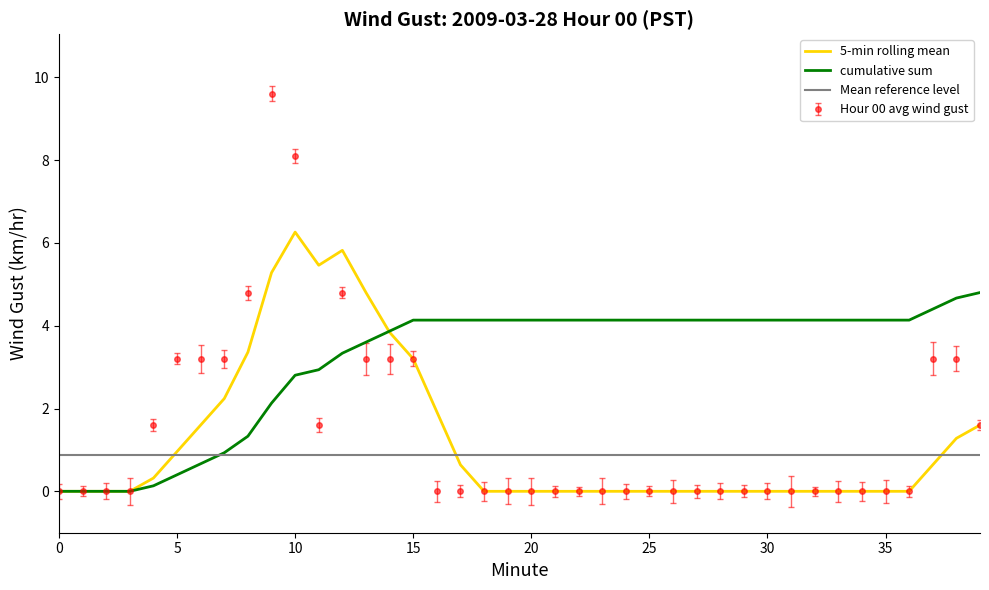

How many intersections are there between Hour 00 avg wind gust and cumulative sum?

3